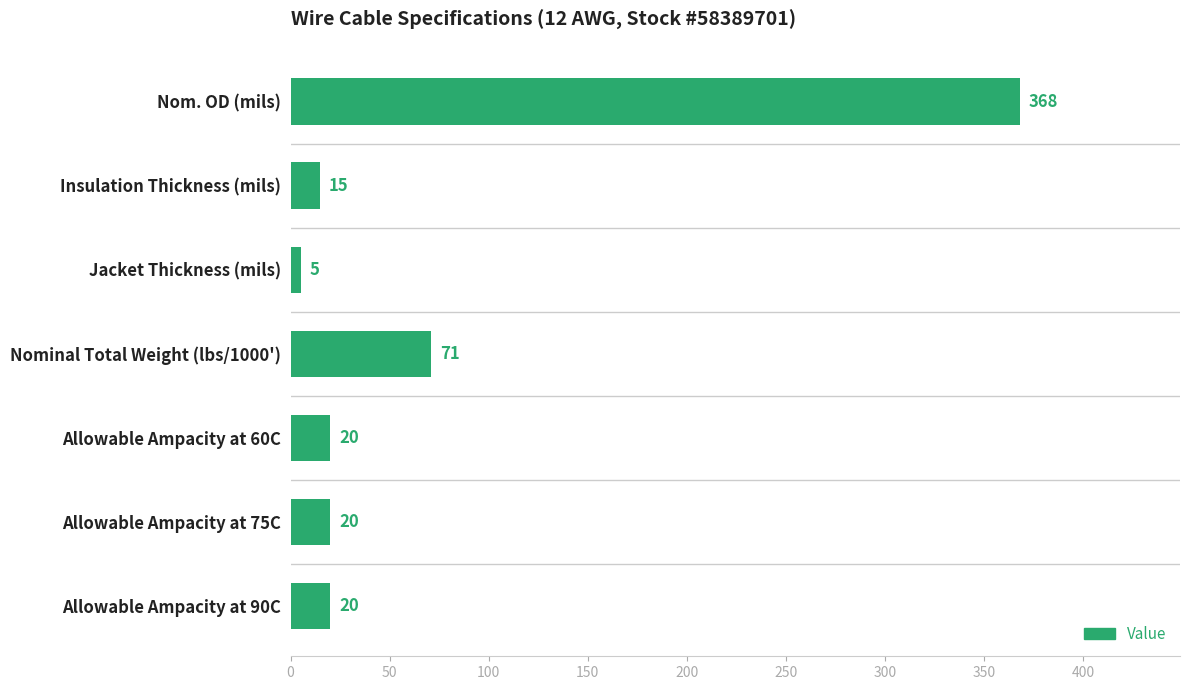

What is the difference between the second highest and second lowest values?

56